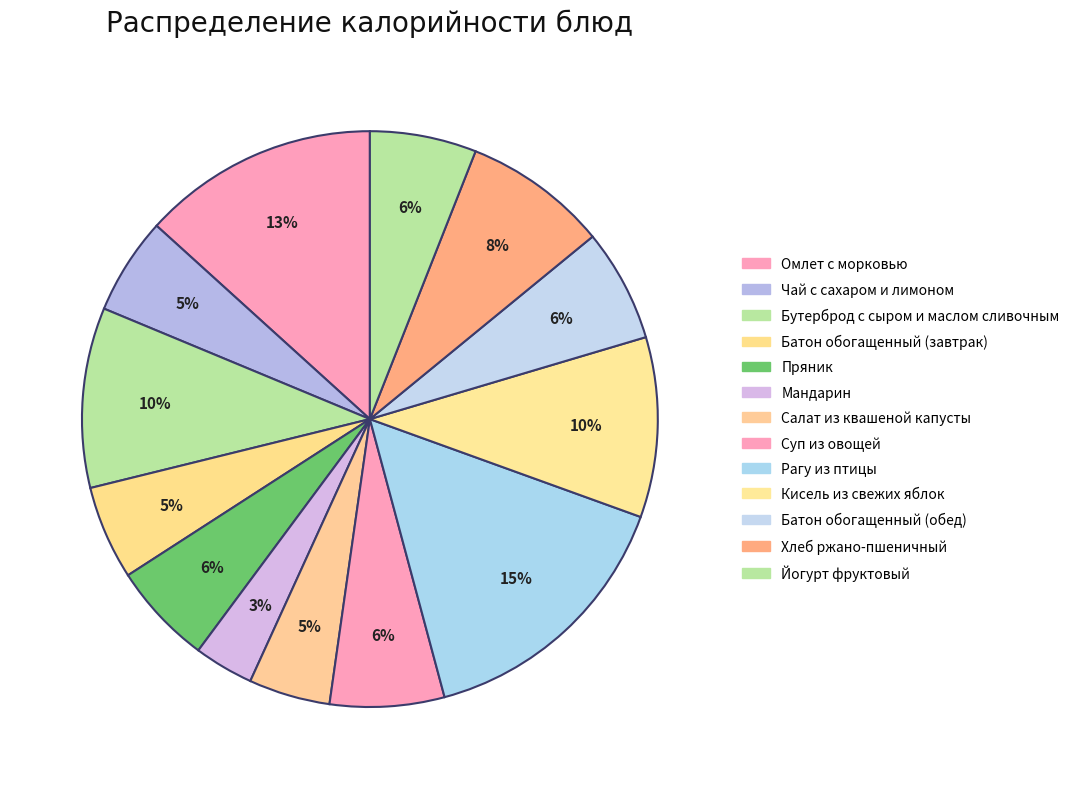

To the nearest percent, what portion does Хлеб ржано-пшеничный represent?

8%